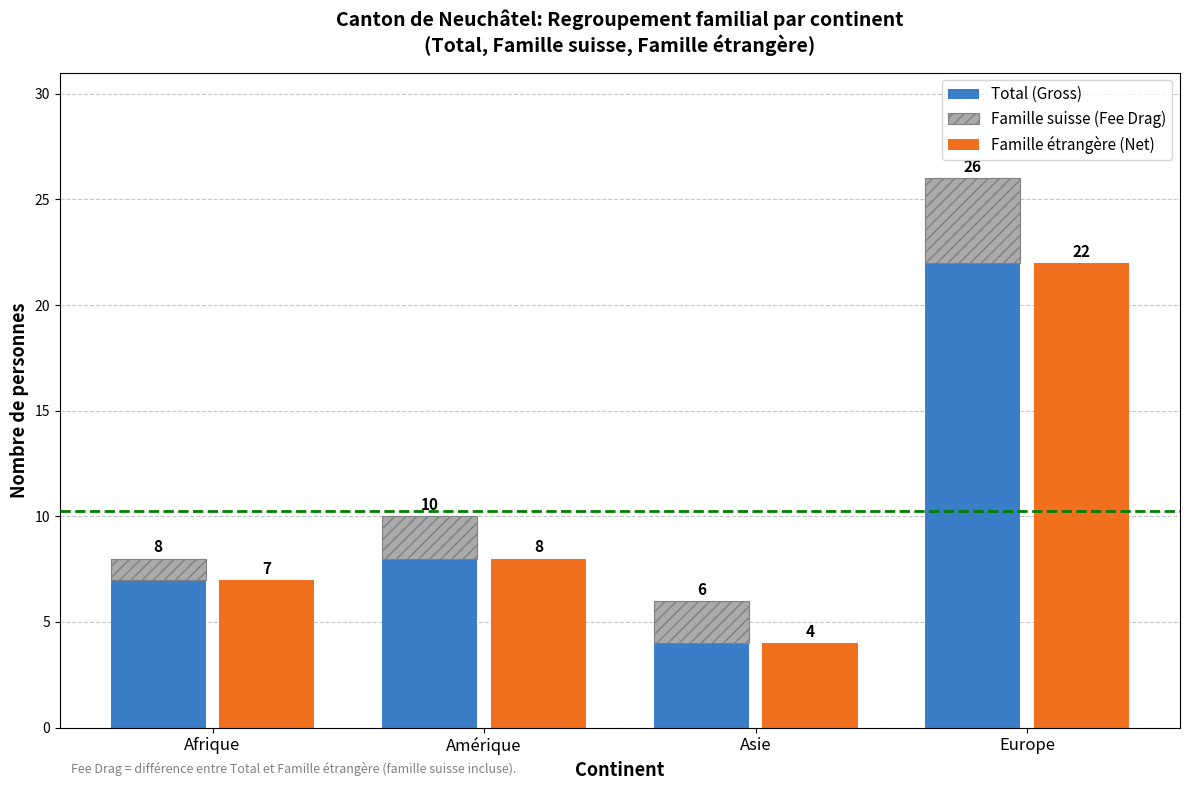

What is the label of the 3rd bar from the left?

Asie